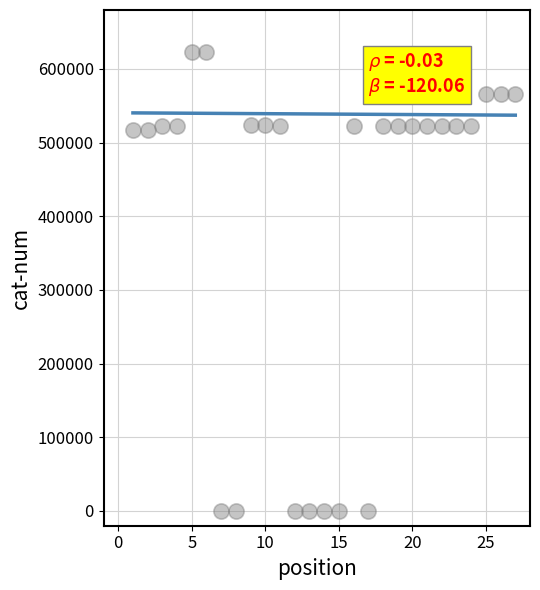

What is the range of X values (max minus min)?

26